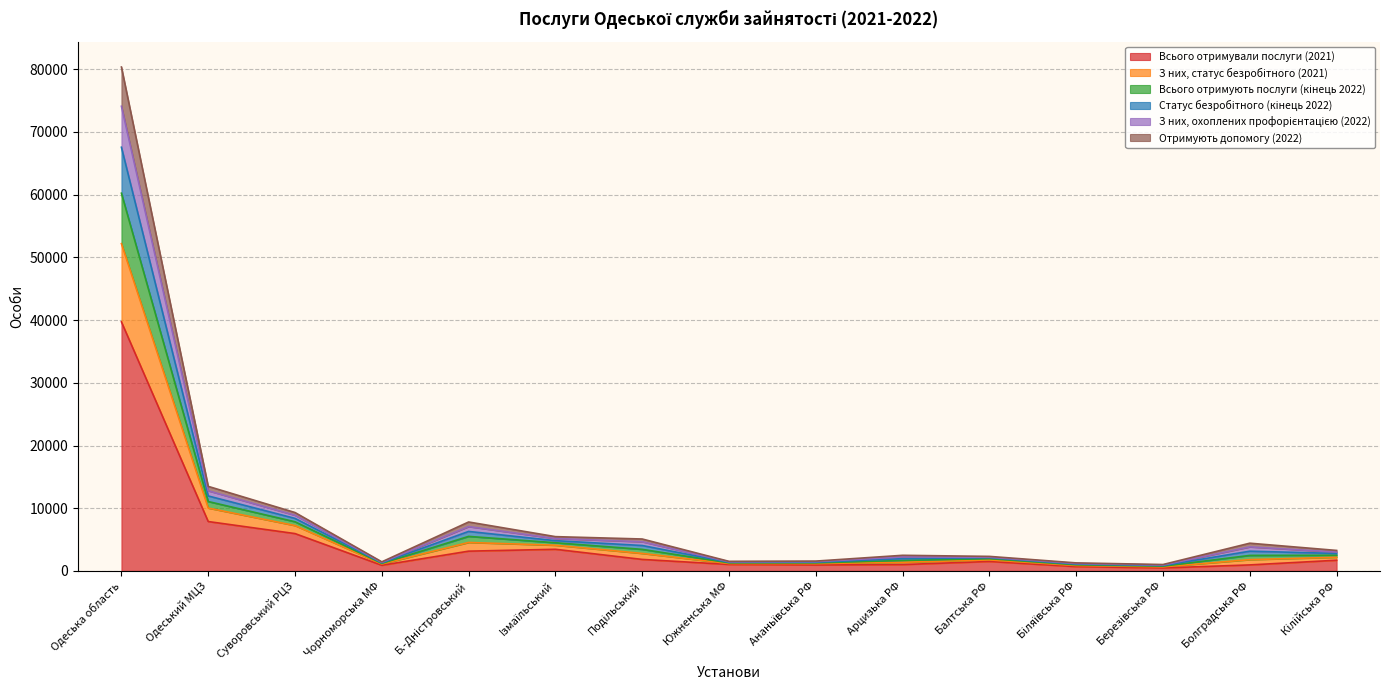

What is the difference between the highest and lowest values at Одеська область?

40644